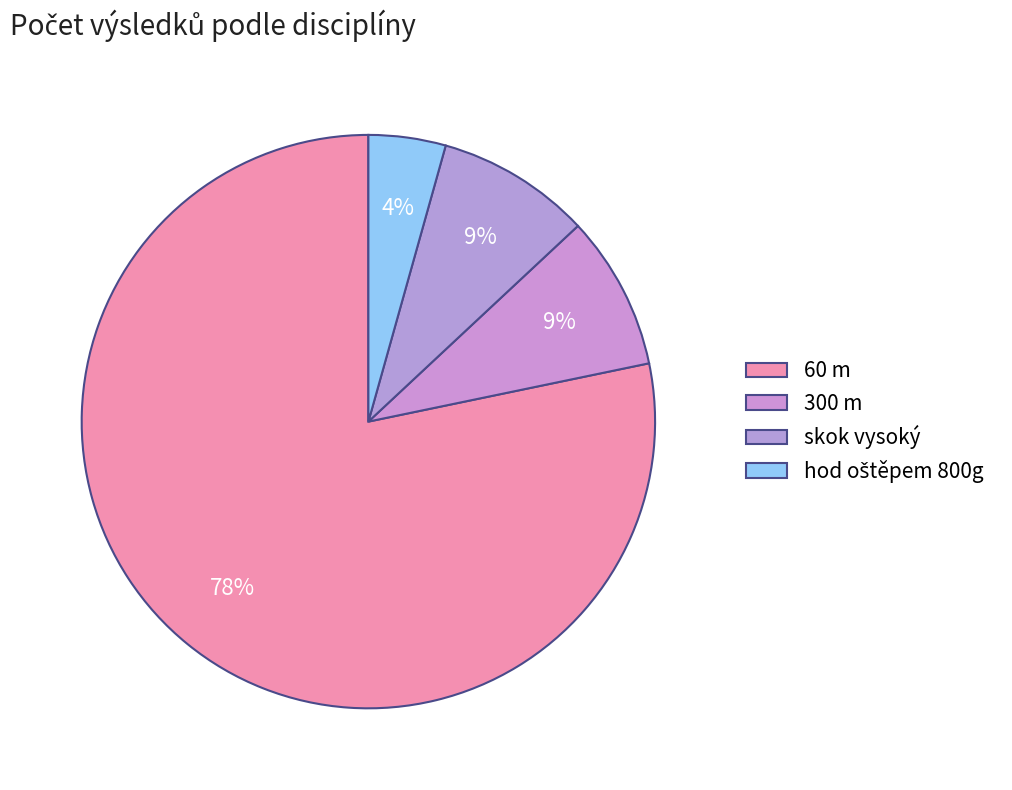

To the nearest percent, what is the difference between the 300 m and hod oštěpem 800g slice percentages?

4%